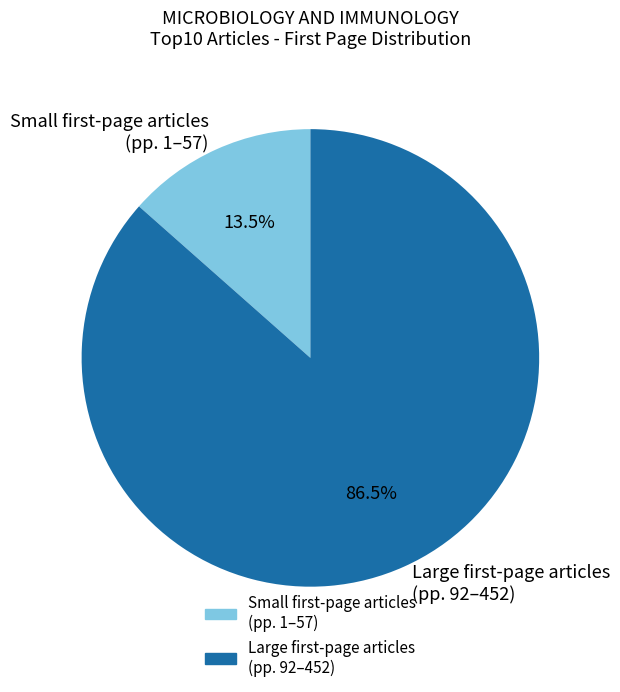

Which category has the biggest portion of the pie?

Large first-page articles (pp. 92–452)